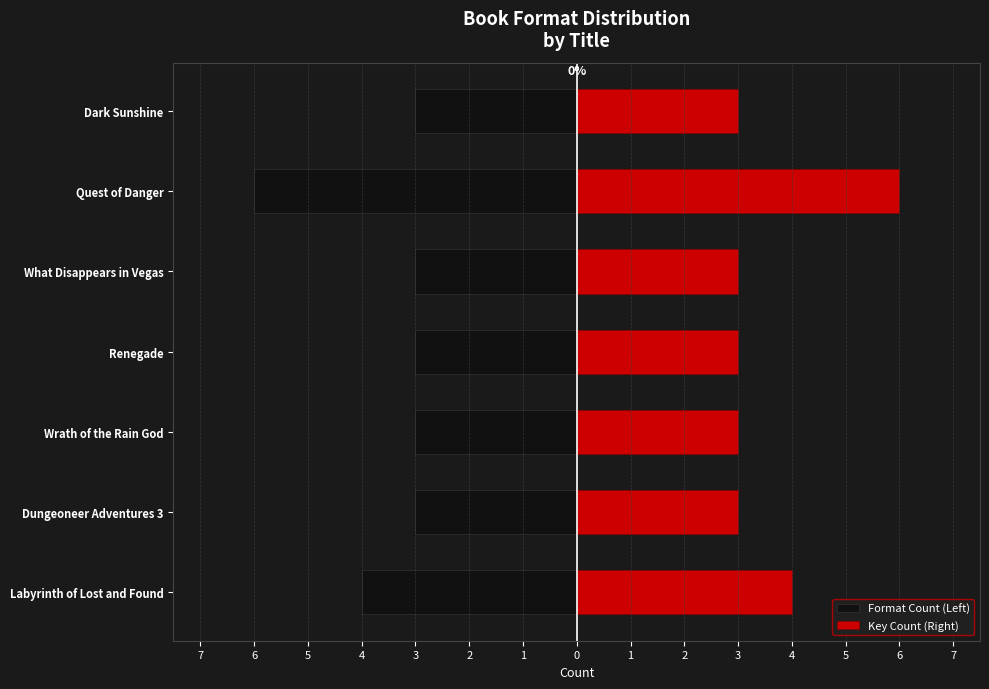

What value does the Format Count (Left) series have at Dark Sunshine?

-3